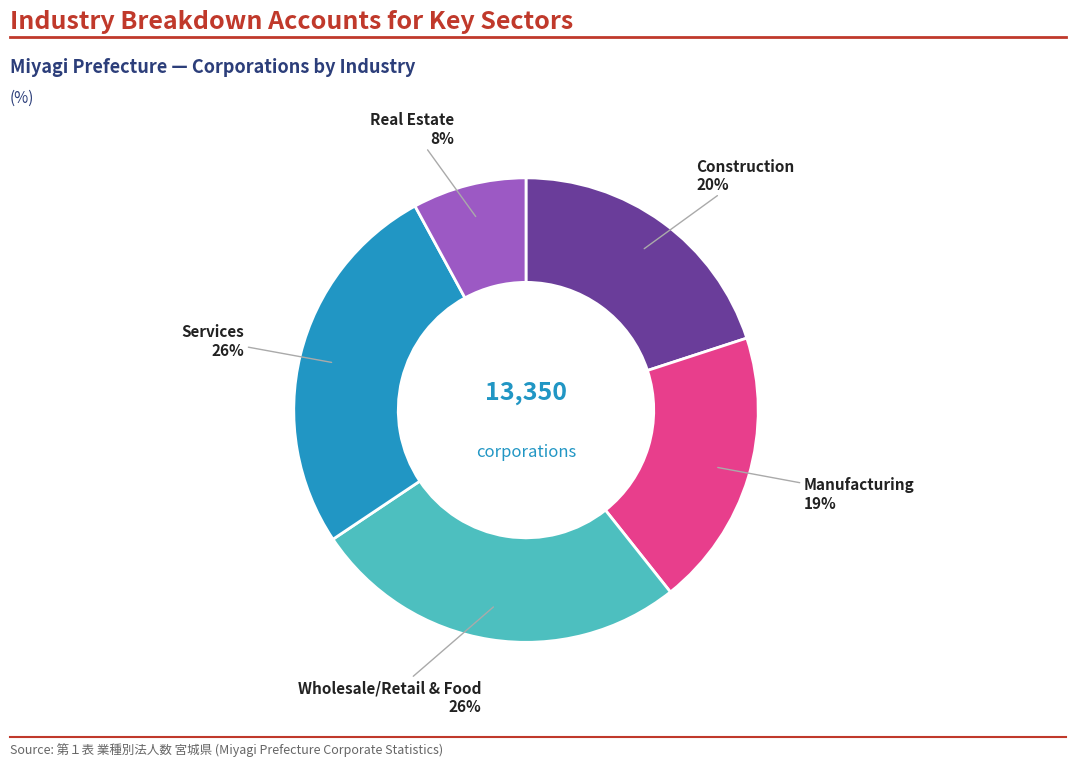

To the nearest percent, what is the average slice percentage?

20%